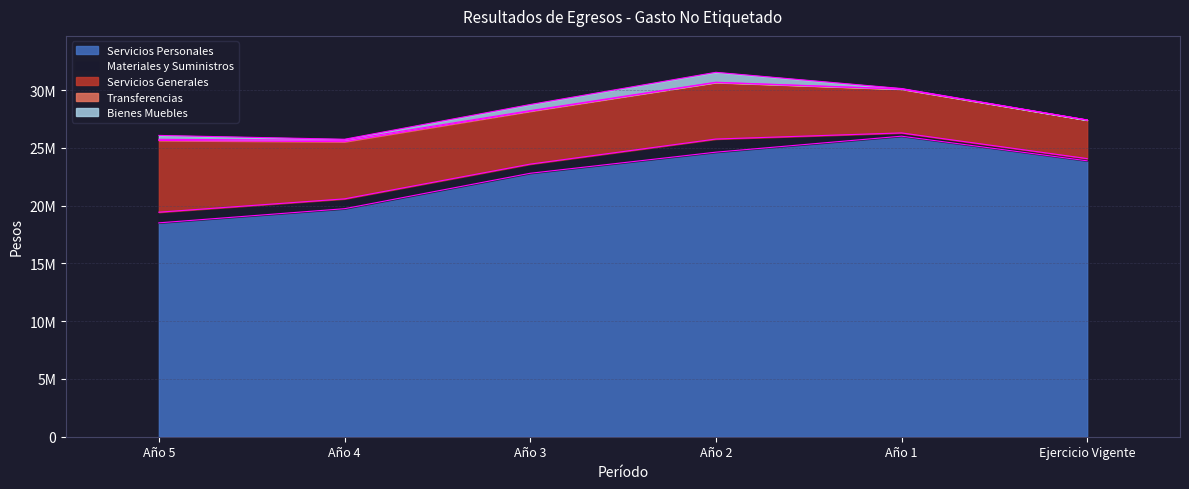

What value does the Servicios Generales series have at Año 1?

3790183.4